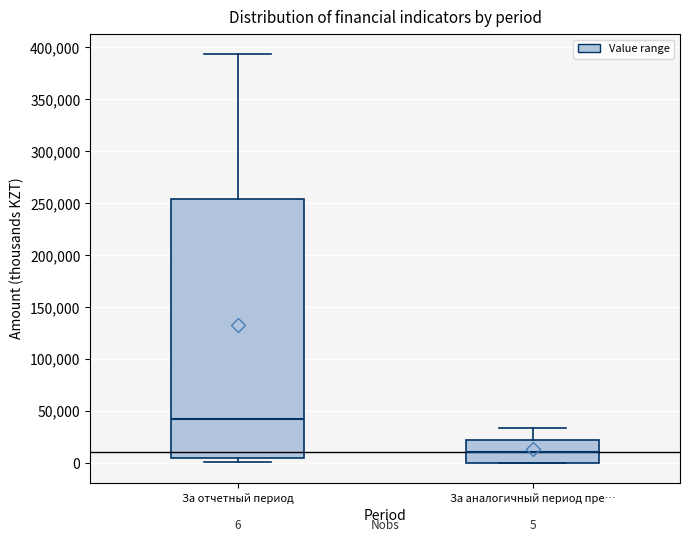

Which box has the highest median line?

За отчетный период